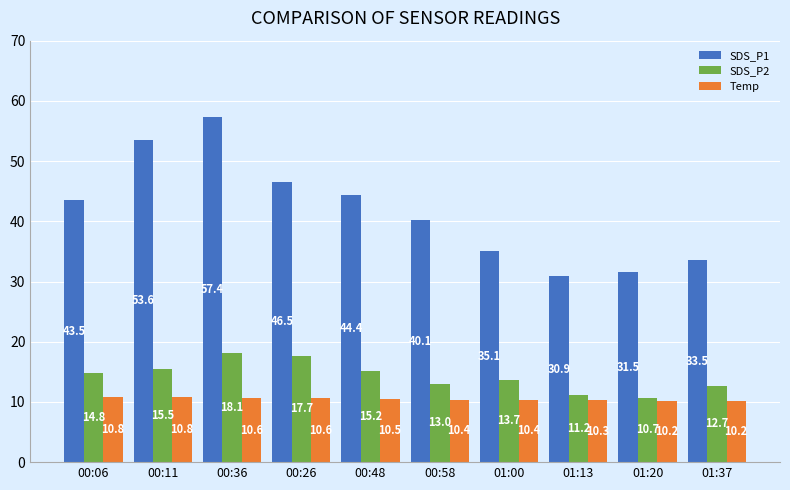

List the series in order of their peak value, lowest first.

Temp, SDS_P2, SDS_P1